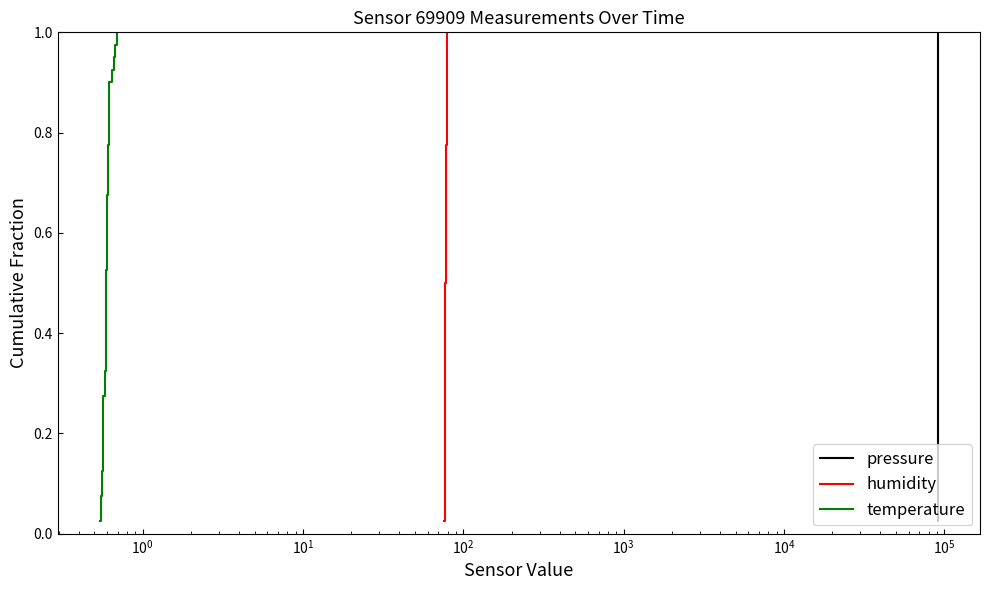

How many lines are shown in the chart?

3